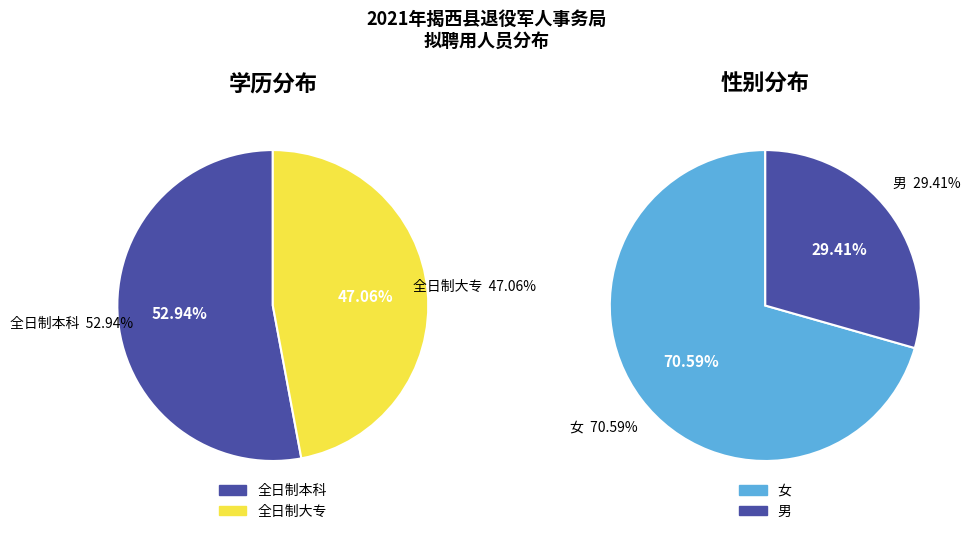

Combined, do 全日制大专 and 全日制本科 account for over 50%?

Yes